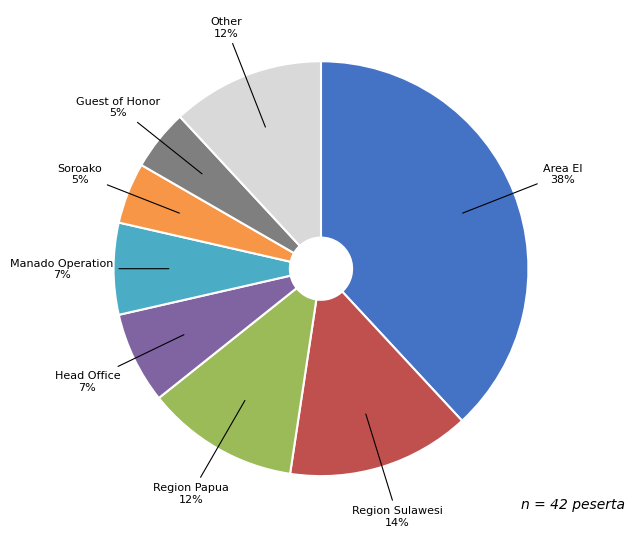

To the nearest percent, what is the difference between the largest and smallest slice percentages?

33%